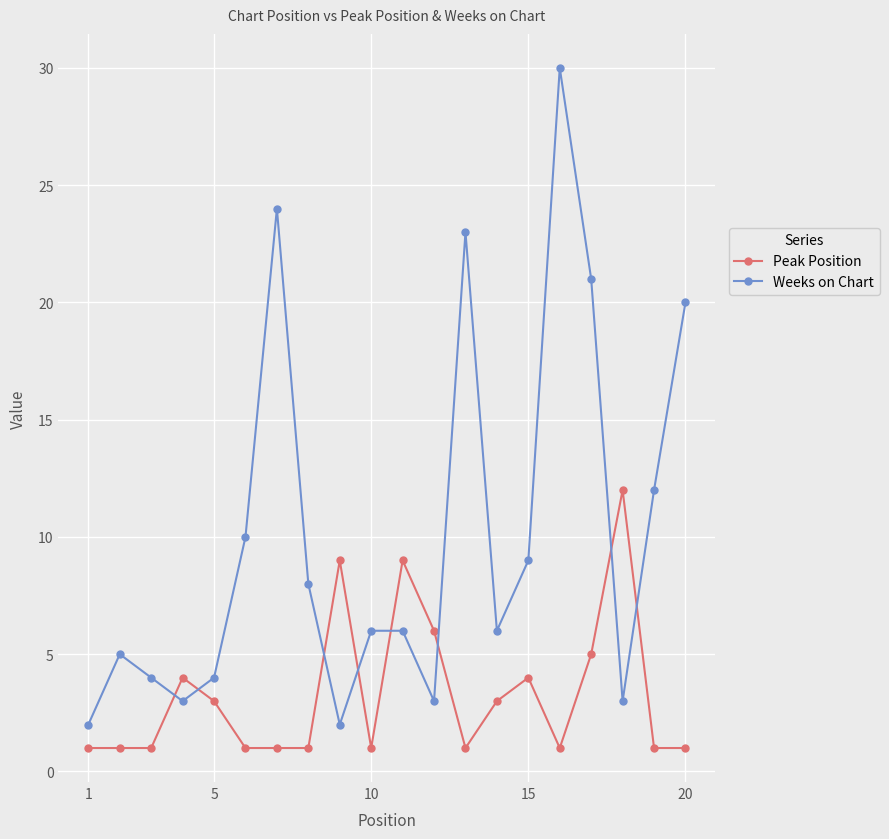

True or false: Weeks on Chart and Peak Position cross at least once.

True